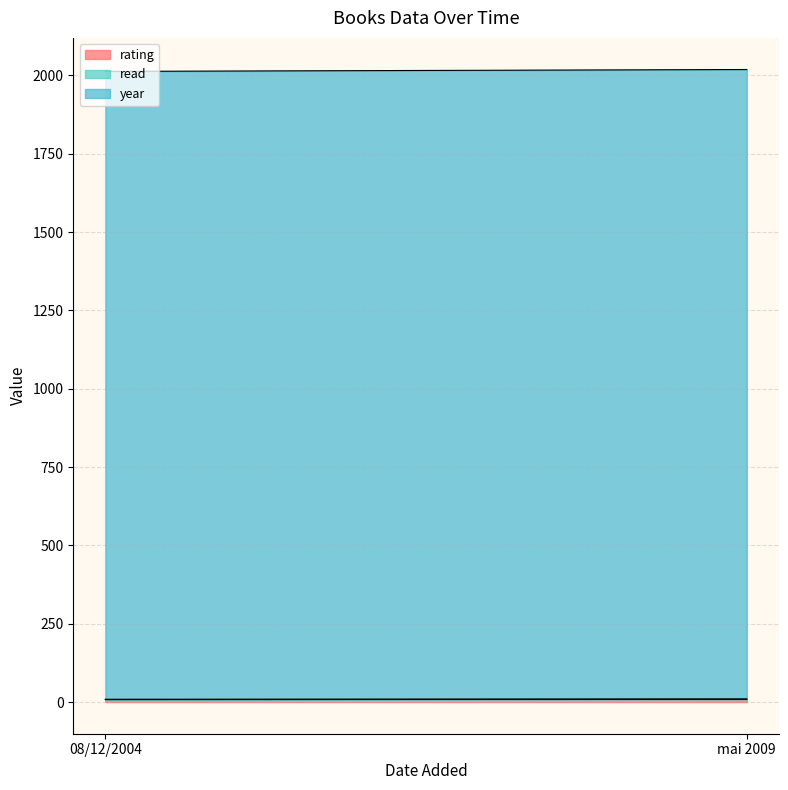

The read series shows 1 at 08/12/2004. True or false?

True